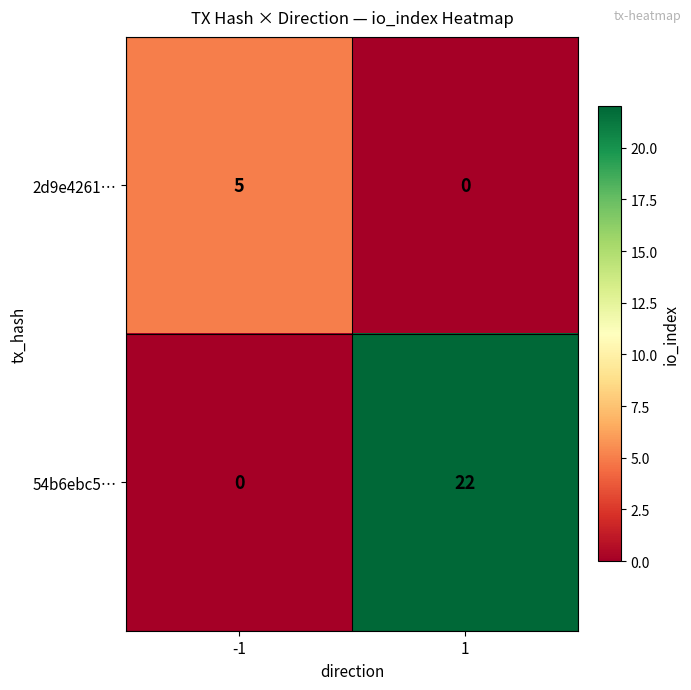

What is the difference between the maximum and minimum values in the 2d9e4261… series?

5